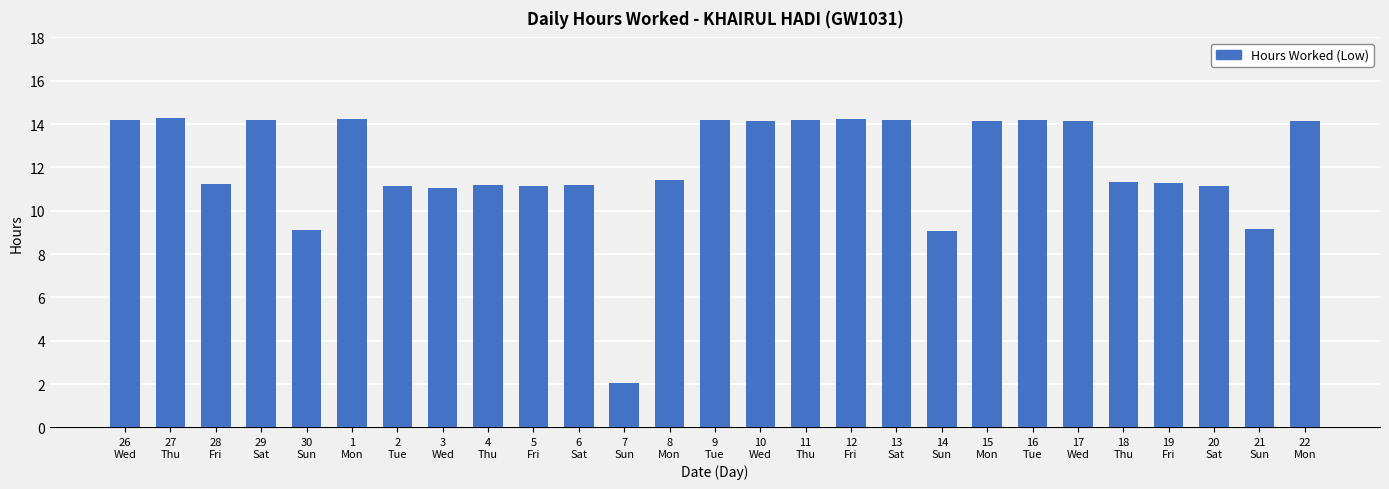

Which label corresponds to the smallest value in the chart?

7
Sun